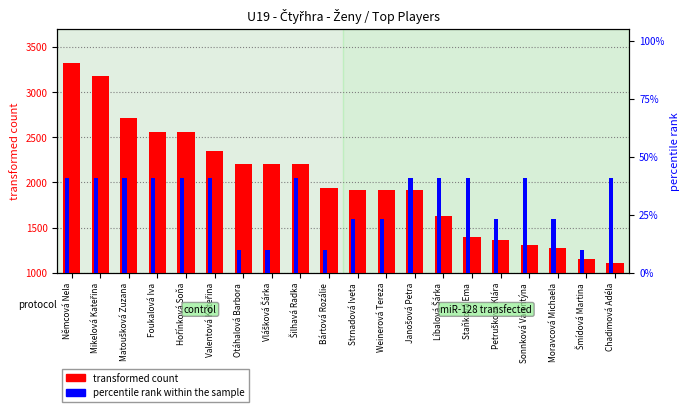

What is the difference between the second highest and second lowest values in the transformed count series?

2016